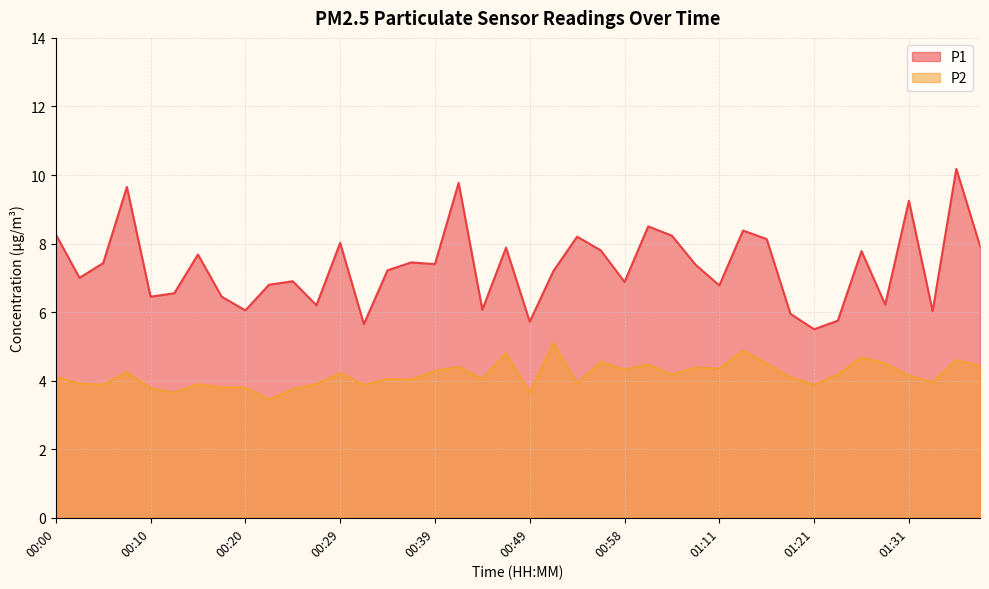

Where is P1 nearest to the value 7?

00:03